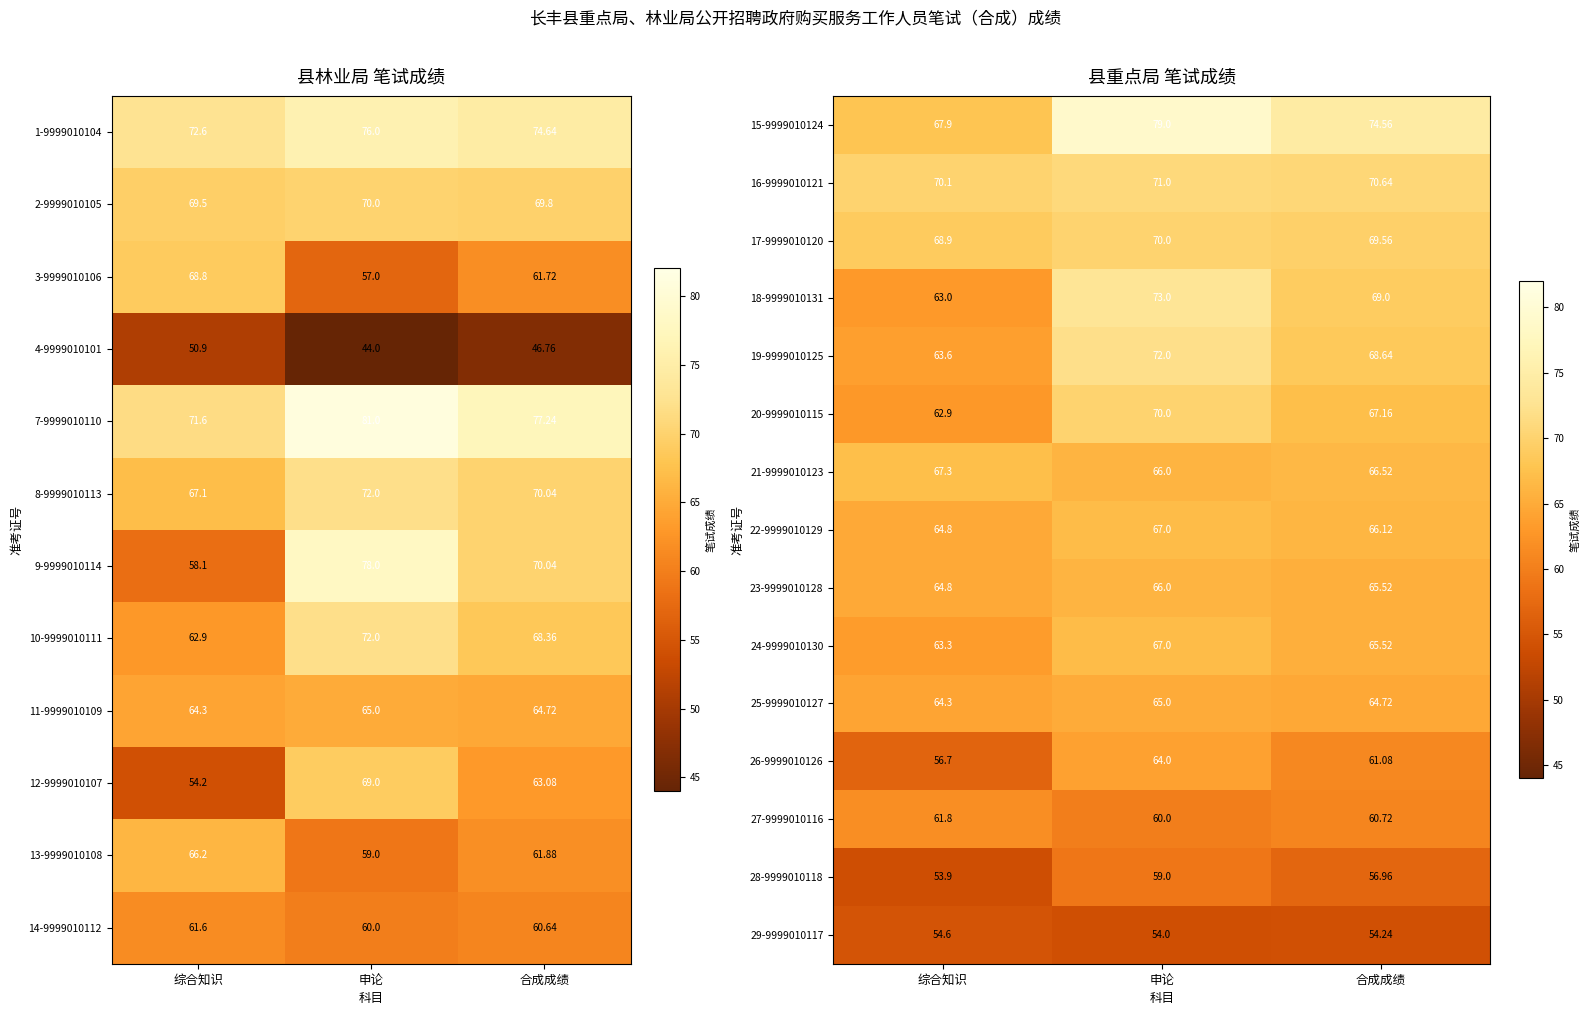

Where is 19-9999010125 nearest to the value 67?

合成成绩